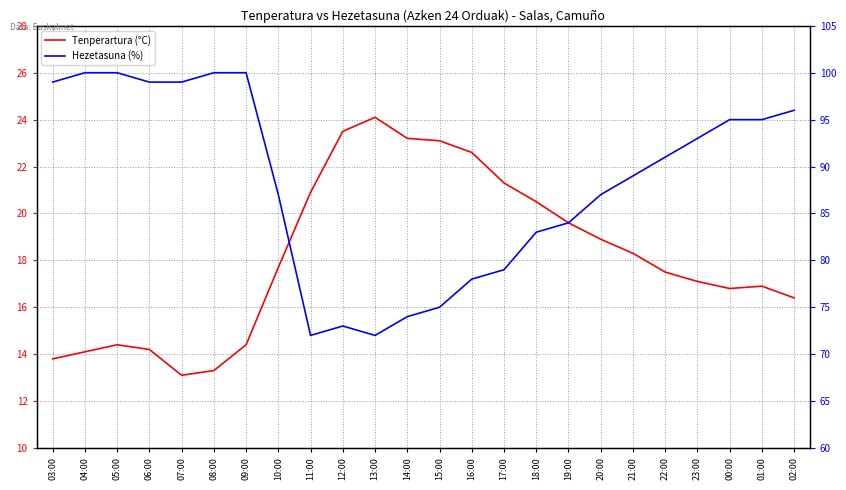

How many values in the Hezetasuna (%) series are below 91?

12